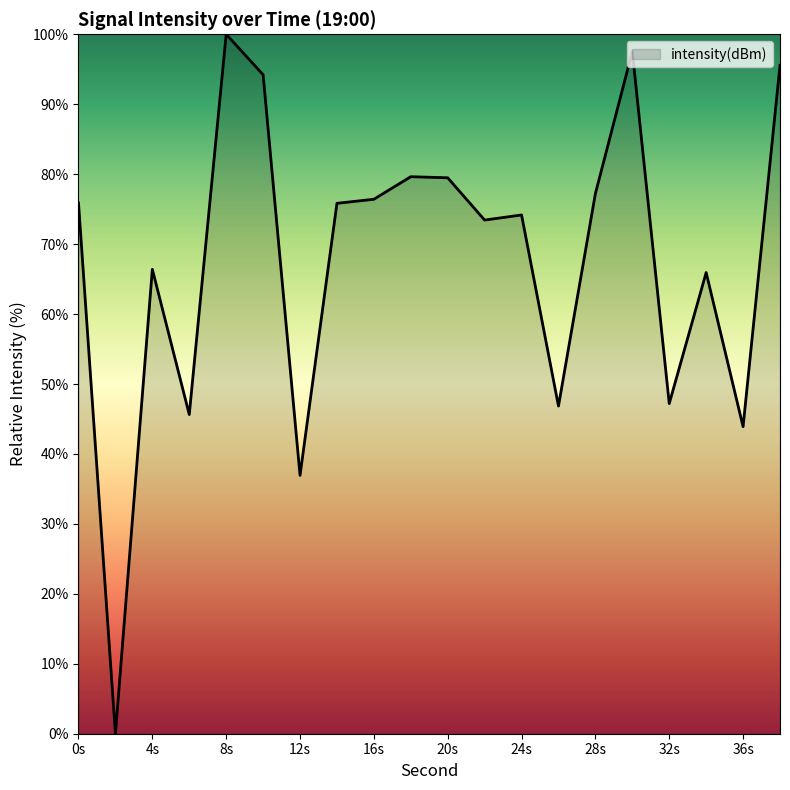

Which category has the highest value across all series?

8s